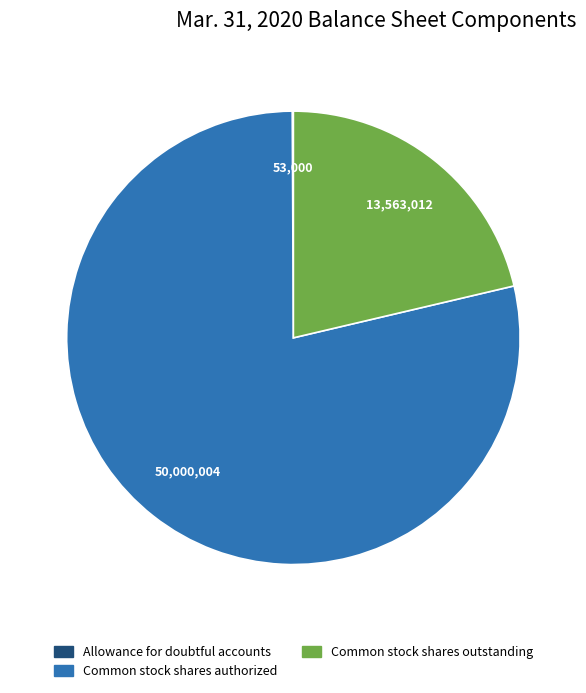

What is the largest slice in the pie chart?

Common stock shares authorized